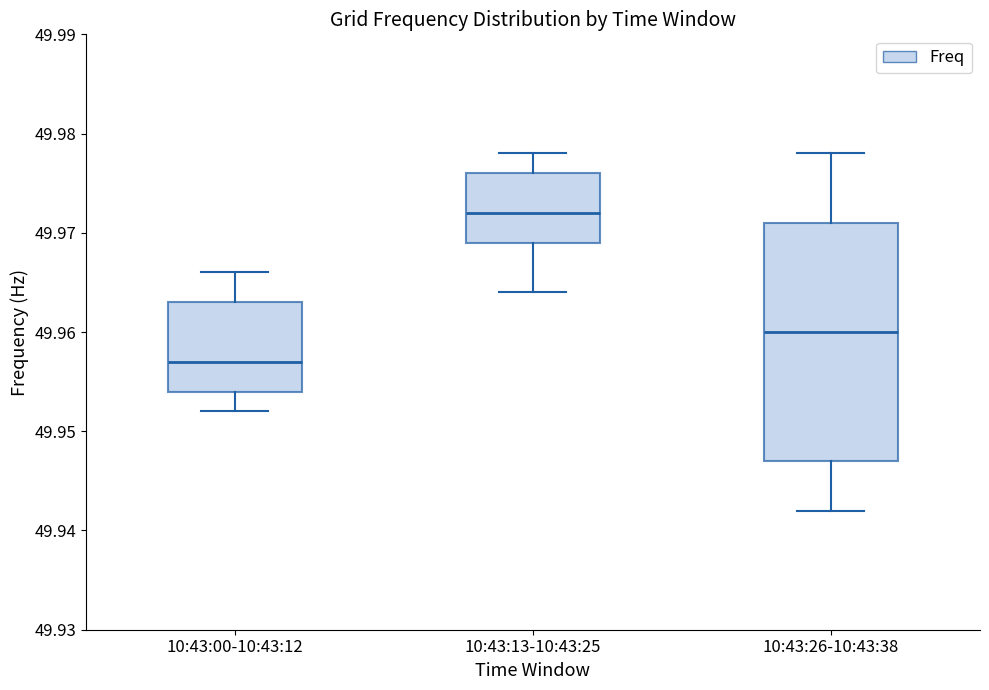

Reading left to right, read every box against the y-axis: the position of its median line, the range the box covers, and the ends of its whiskers. The values are not printed on the chart, so give them approximately, as read against the axis.

10:43:00-10:43:12: median 49.957, box 49.954 to 49.963, whiskers 49.952 to 49.966
10:43:13-10:43:25: median 49.972, box 49.969 to 49.976, whiskers 49.964 to 49.978
10:43:26-10:43:38: median 49.960, box 49.947 to 49.971, whiskers 49.942 to 49.978